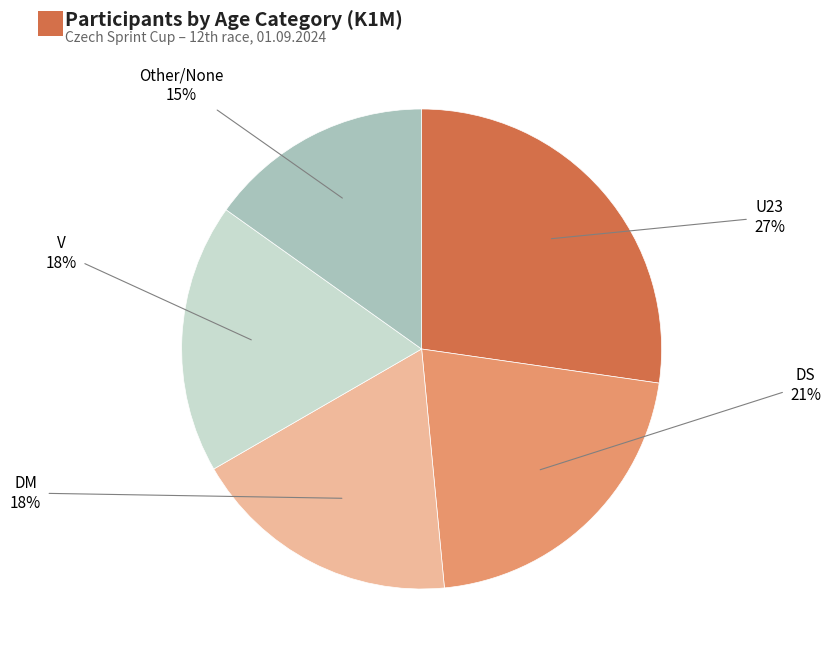

Does any single category account for the majority?

No